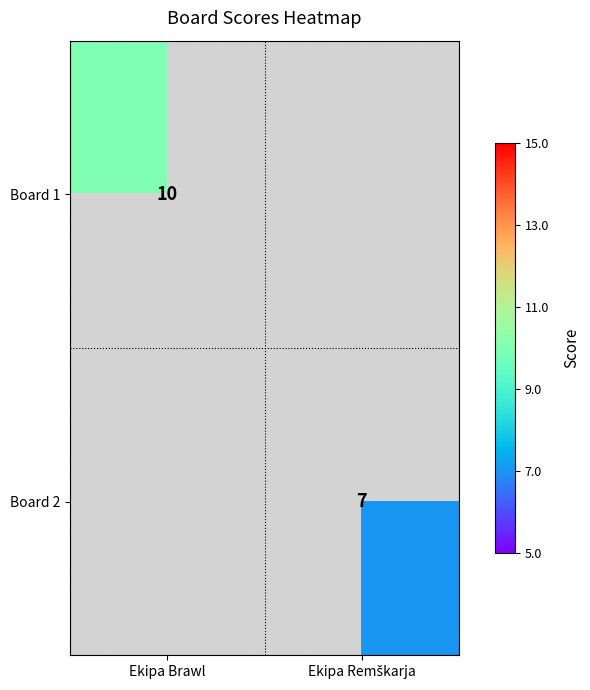

Is it true that Board 1 equals 10 at Ekipa Brawl?

True